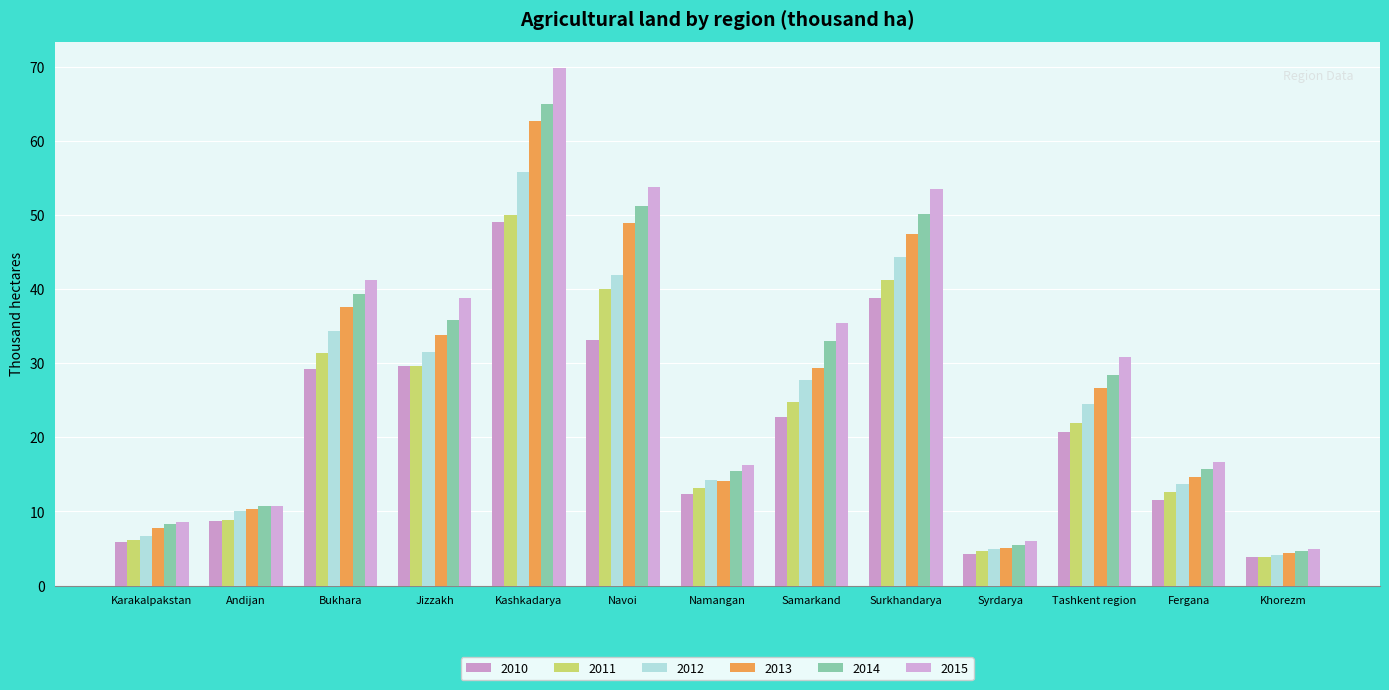

Is it true that 2011 equals 50.0 at Kashkadarya?

True